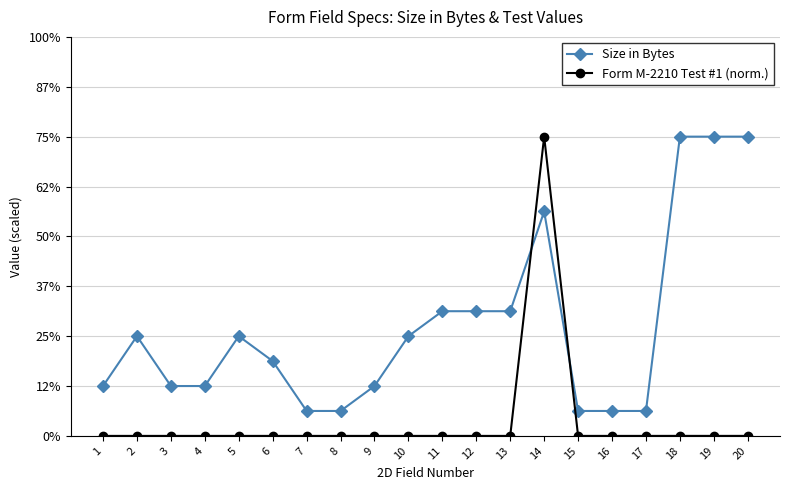

Rank the categories by Size in Bytes value from highest to lowest.

18, 19, 20, 14, 11, 12, 13, 2, 5, 10, 6, 1, 3, 4, 9, 7, 8, 15, 16, 17